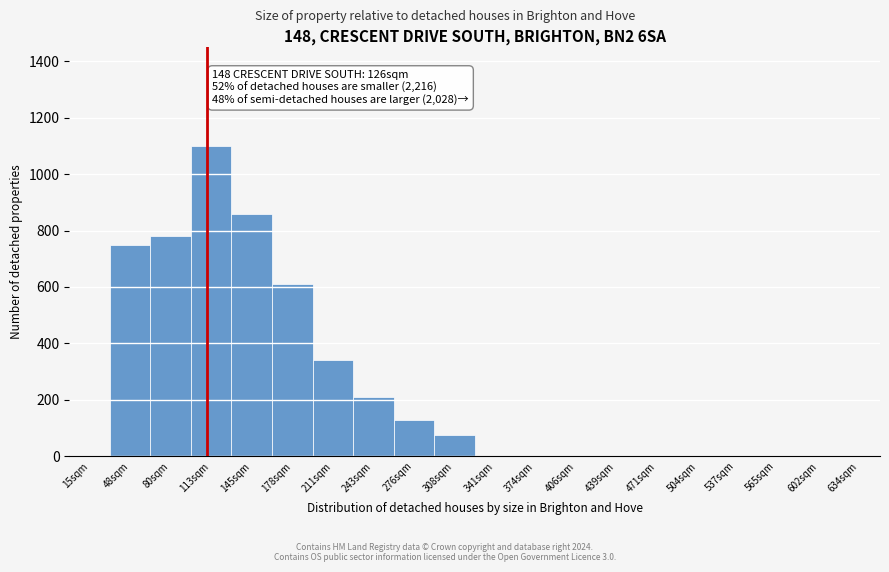

Reading right to left, list all the values displayed in this chart.

634sqm=0	602sqm=0	565sqm=0	537sqm=0	504sqm=0	471sqm=0	439sqm=0	406sqm=0	374sqm=0	341sqm=0	308sqm=75	276sqm=130	243sqm=210	211sqm=340	178sqm=610	145sqm=860	113sqm=1100	80sqm=780	48sqm=750	15sqm=0